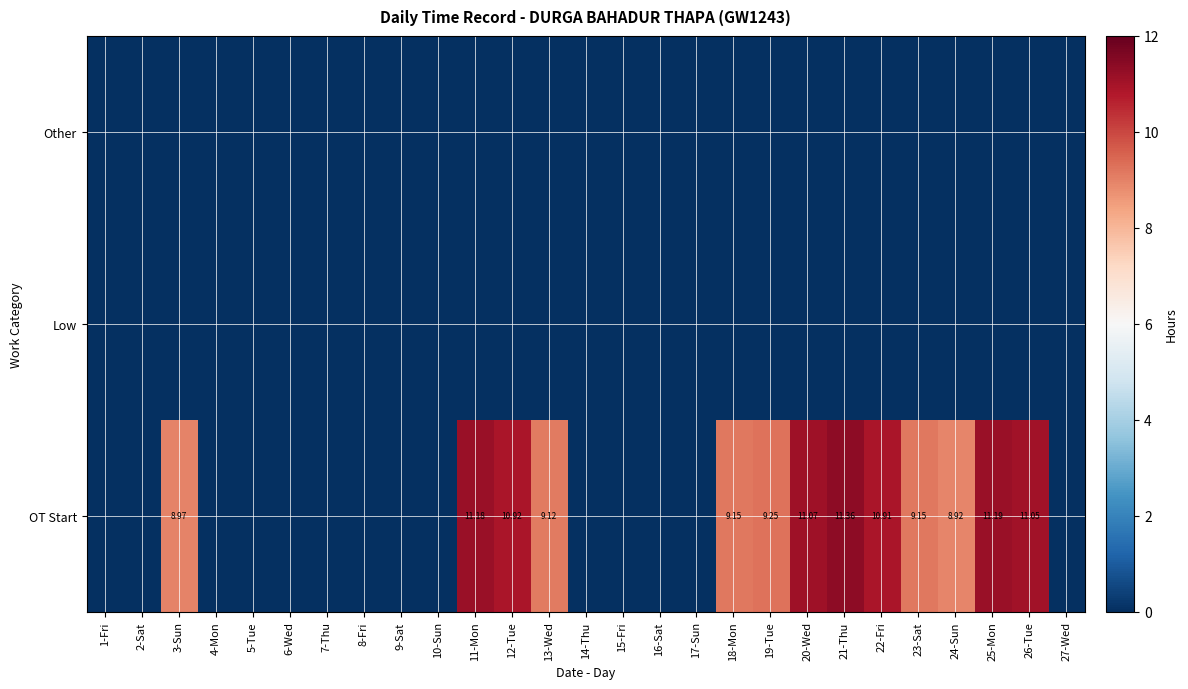

How many values in the OT Start series exceed 0?

13